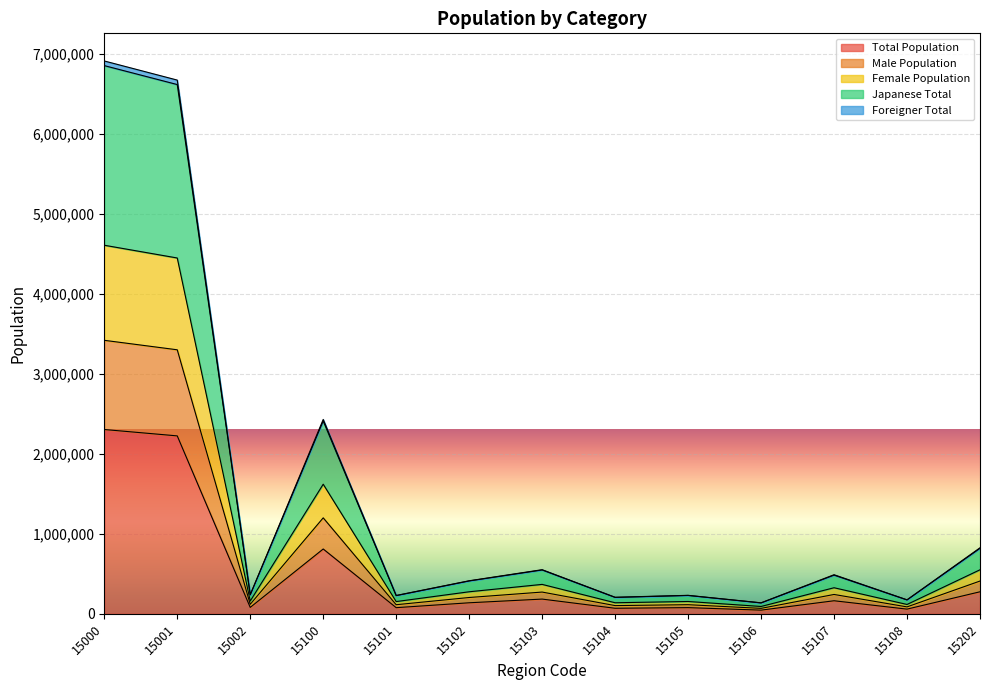

Does the chart display data point markers on the line(s)?

No